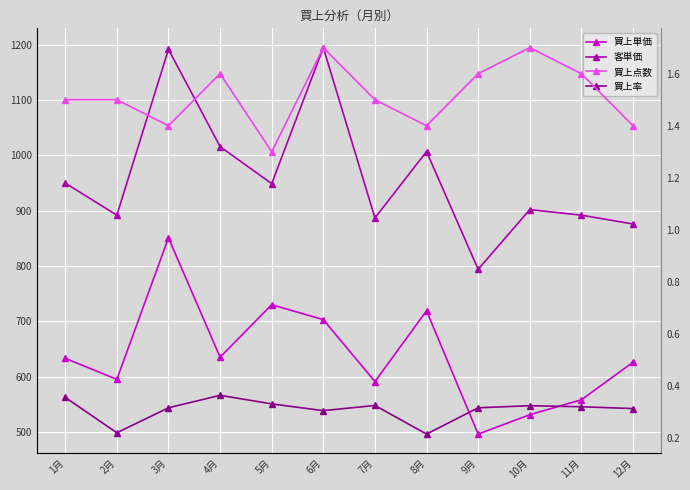

Where does the 買上単価 series first go above 633?

3月